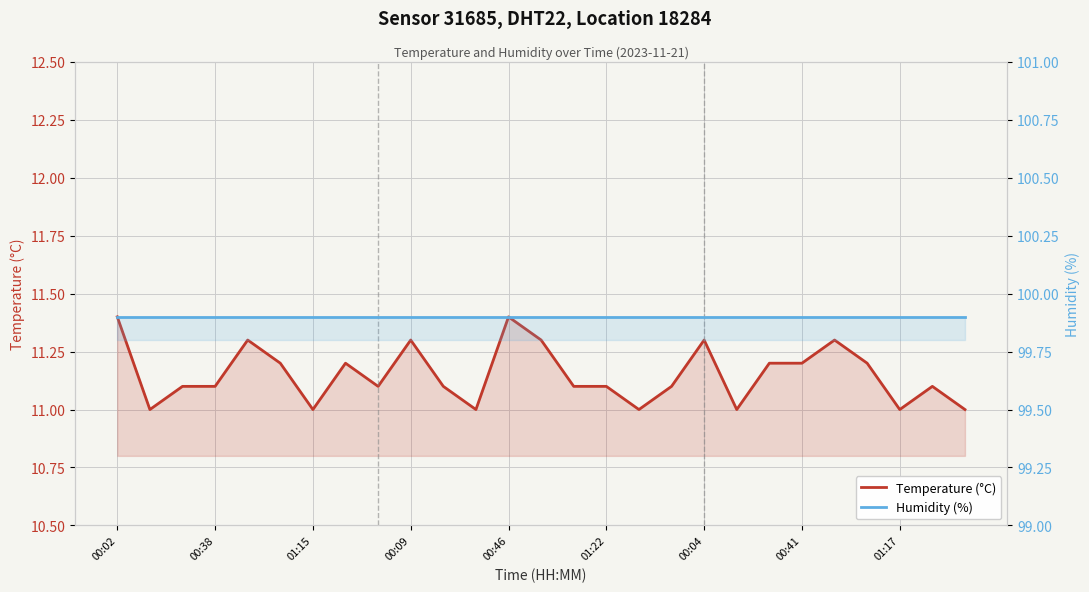

Which category has the highest value across all series?

00:02